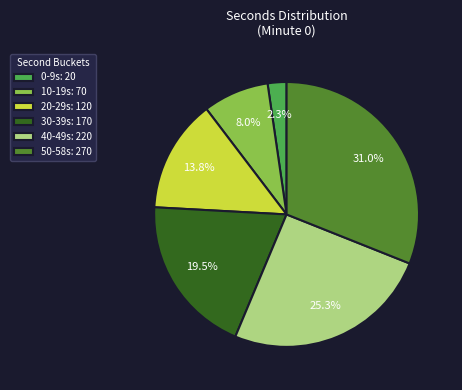

Approximately how many times larger is the value at 50-58s: 270 compared to 10-19s: 70?

3.9